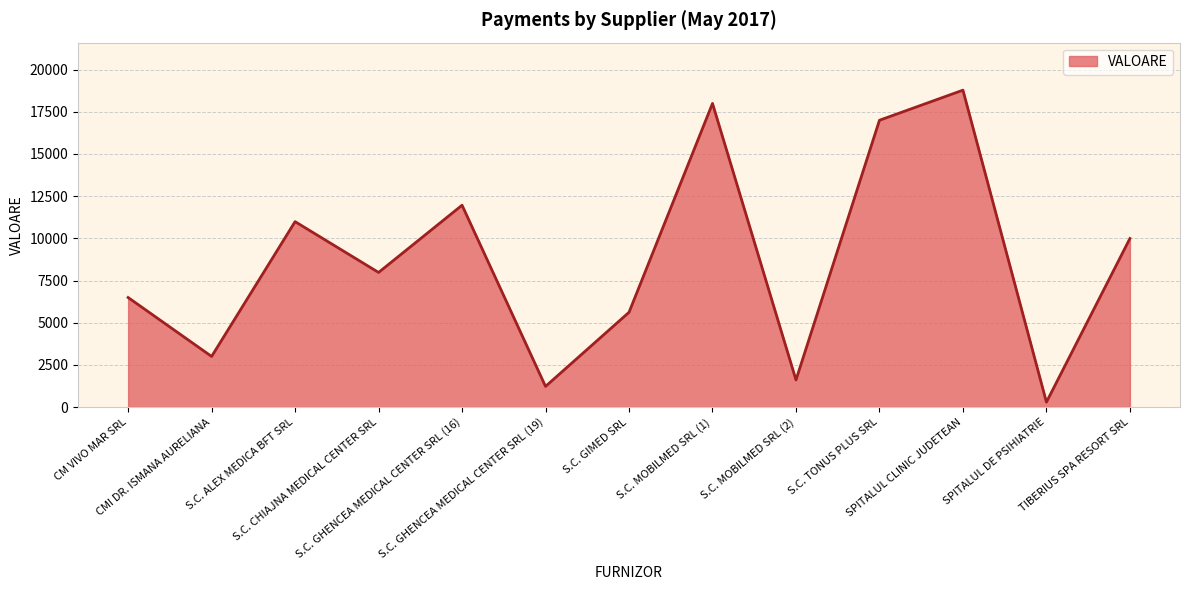

What is the difference between the maximum and minimum values?

18490.0